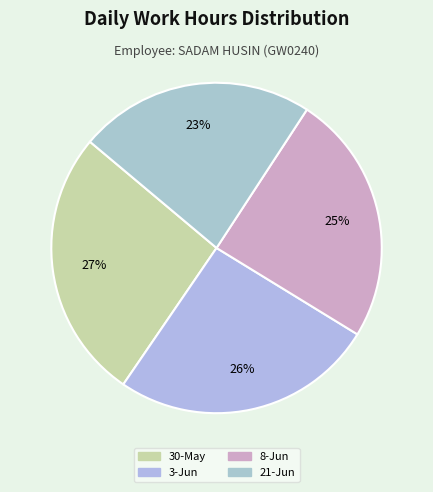

Rank the categories by value from lowest to highest.

21-Jun, 8-Jun, 3-Jun, 30-May